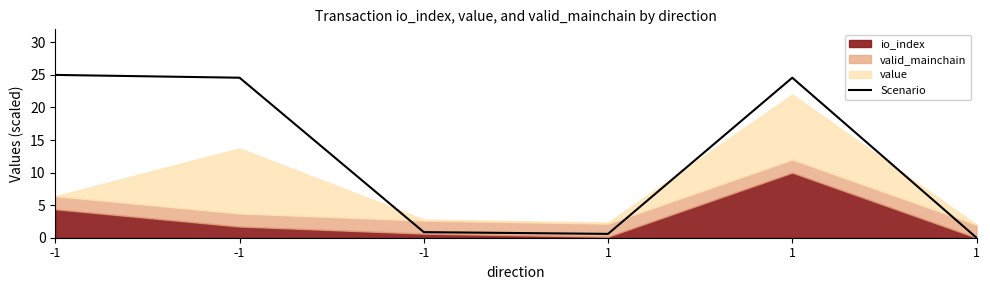

What is the sum of all values?

75.6